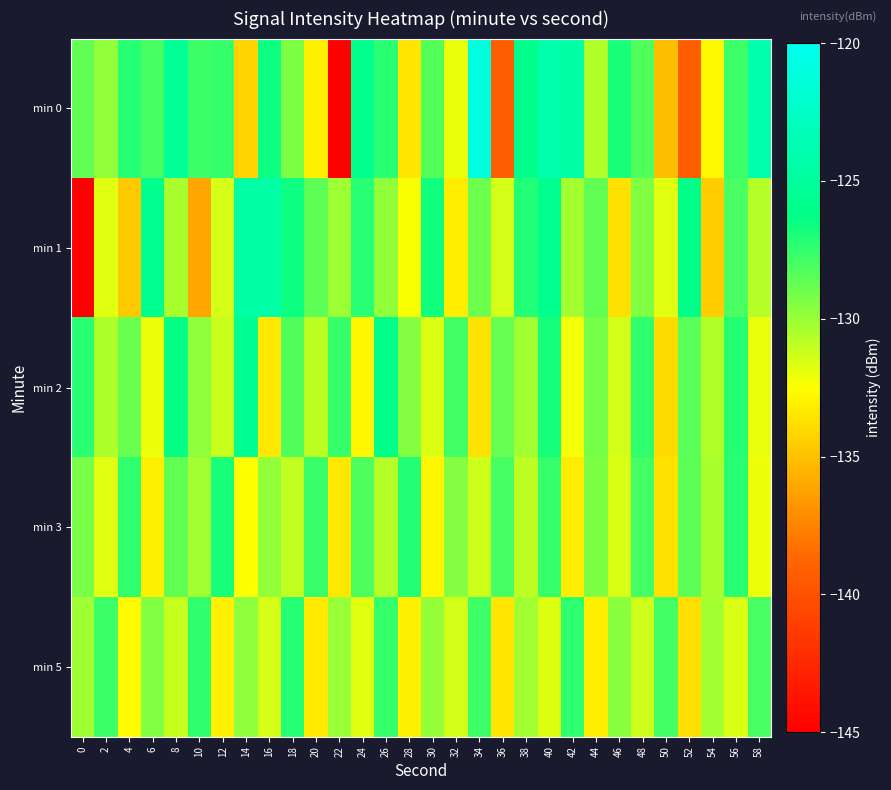

Reading left to right, list all the values displayed in this chart.

min 0: 0=-128.7	2=-129.8	4=-127.2	6=-127.9	8=-125.5	10=-127.7	12=-127.6	14=-134.2	16=-126.6	18=-129.3	20=-133.2	22=-145.2	24=-126.0	26=-127.2	28=-133.5	30=-128.3	32=-132.0	34=-121.0	36=-139.2	38=-126.0	40=-124.1	42=-124.4	44=-130.6	46=-126.9	48=-128.2	50=-135.2	52=-139.2	54=-132.8	56=-127.8	58=-124.1
min 1: 0=-145.3	2=-131.8	4=-134.7	6=-125.8	8=-130.4	10=-136.0	12=-131.5	14=-124.6	16=-124.4	18=-126.6	20=-128.5	22=-130.1	24=-127.3	26=-129.8	28=-132.4	30=-126.7	32=-133.2	34=-128.9	36=-131.5	38=-127.1	40=-125.8	42=-130.3	44=-128.6	46=-133.7	48=-129.4	50=-131.8	52=-126.2	54=-134.5	56=-128.1	58=-130.7
min 2: 0=-127.3	2=-130.5	4=-128.8	6=-132.1	8=-126.4	10=-129.7	12=-131.2	14=-125.6	16=-133.4	18=-128.3	20=-130.9	22=-127.6	24=-132.8	26=-126.1	28=-129.5	30=-131.7	32=-127.9	34=-133.6	36=-128.7	38=-130.2	40=-126.8	42=-132.3	44=-129.1	46=-131.4	48=-127.5	50=-133.9	52=-128.4	54=-130.6	56=-127.2	58=-132.0
min 3: 0=-129.2	2=-131.8	4=-127.4	6=-133.1	8=-128.6	10=-130.3	12=-126.9	14=-132.5	16=-129.8	18=-131.0	20=-127.7	22=-133.4	24=-128.2	26=-130.7	28=-127.1	30=-132.8	32=-129.5	34=-131.3	36=-128.0	38=-130.9	40=-127.6	42=-133.2	44=-129.3	46=-131.6	48=-127.9	50=-133.7	52=-128.5	54=-130.4	56=-127.3	58=-132.1
min 5: 0=-130.1	2=-127.8	4=-132.6	6=-129.4	8=-131.1	10=-127.5	12=-133.0	14=-129.7	16=-131.5	18=-127.2	20=-133.3	22=-130.0	24=-131.8	26=-127.6	28=-133.1	30=-129.9	32=-131.4	34=-127.8	36=-133.5	38=-130.2	40=-131.7	42=-127.4	44=-133.2	46=-129.6	48=-131.3	50=-127.9	52=-133.8	54=-130.3	56=-131.6	58=-128.1